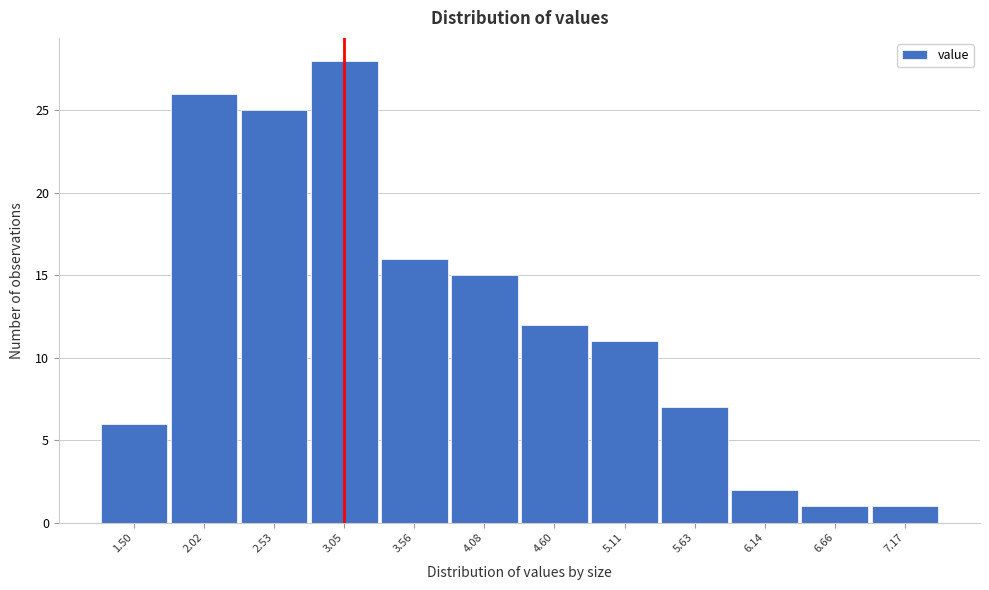

Reading left to right, extract all data points from this chart.

6	26	25	28	16	15	12	11	7	2	1	1